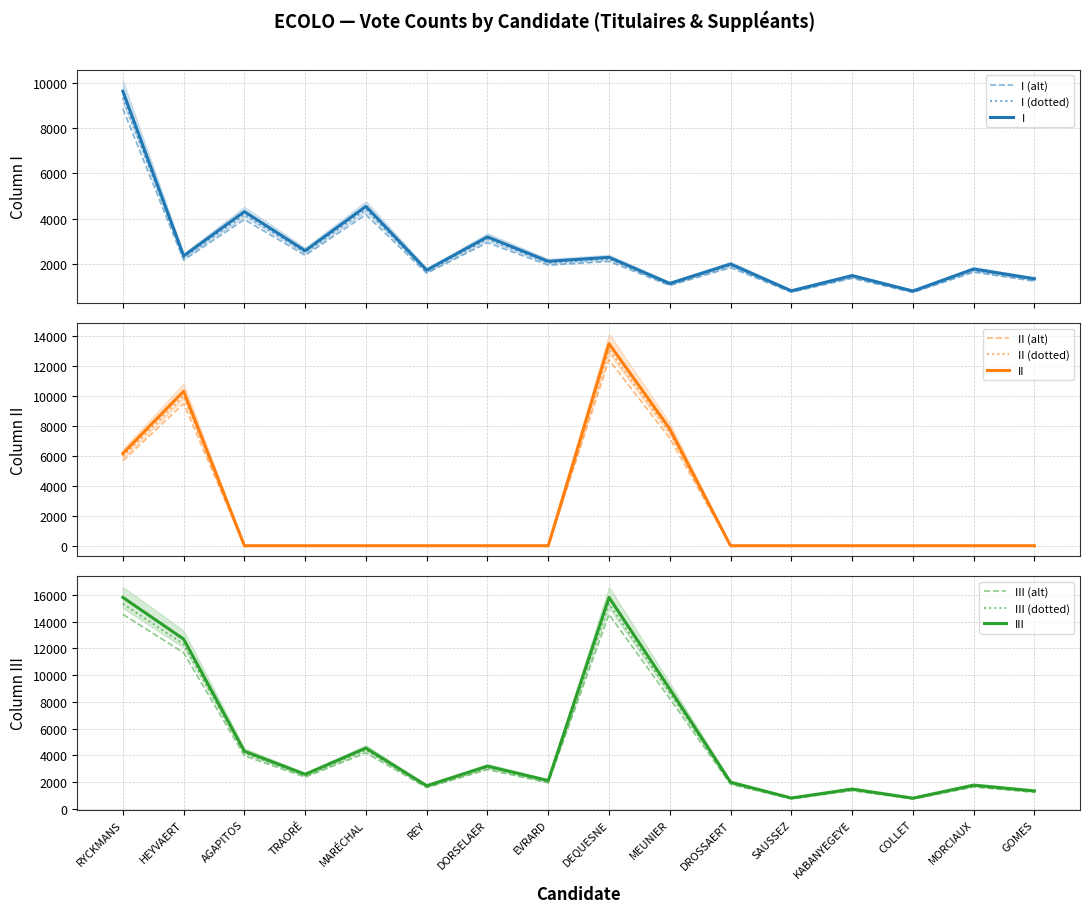

Which series has the largest range (max minus min)?

III